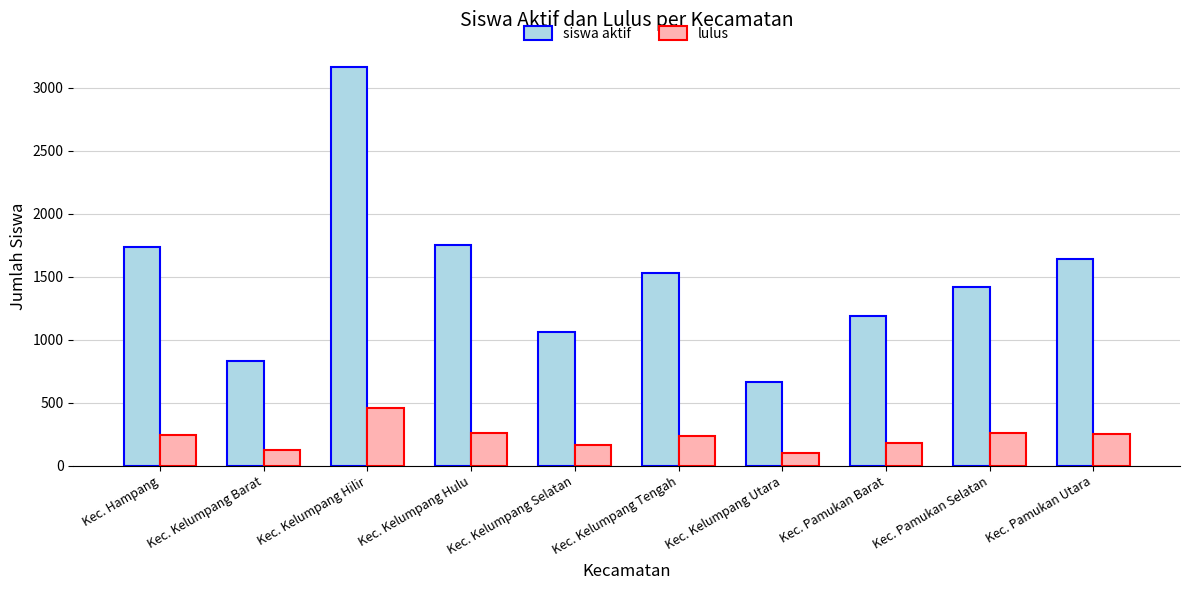

Rank the series by their maximum value, from lowest to highest.

lulus, siswa aktif